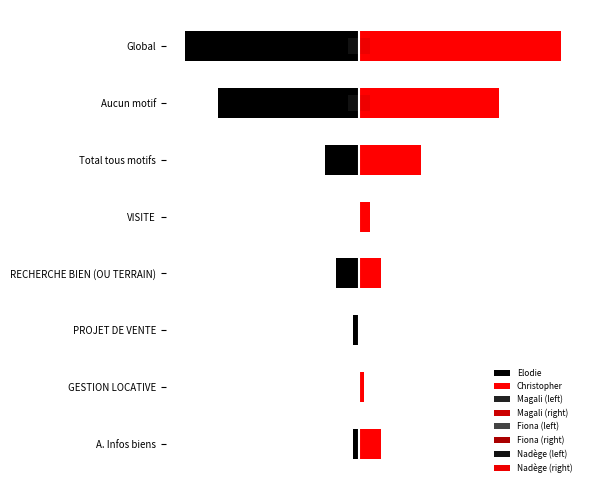

What is the greatest value displayed?

36